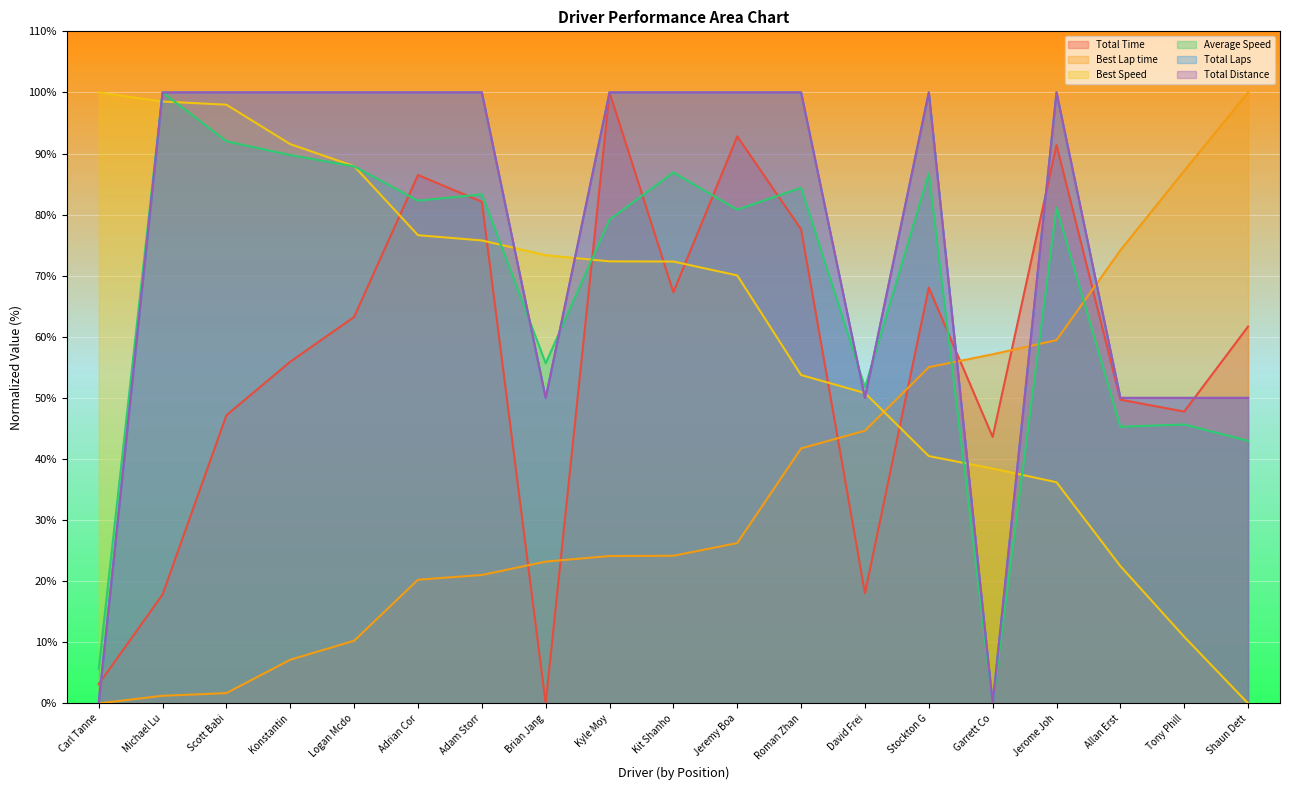

What is the sum of the Total Time values at Adrian Cor and Jerome Joh?

177.9